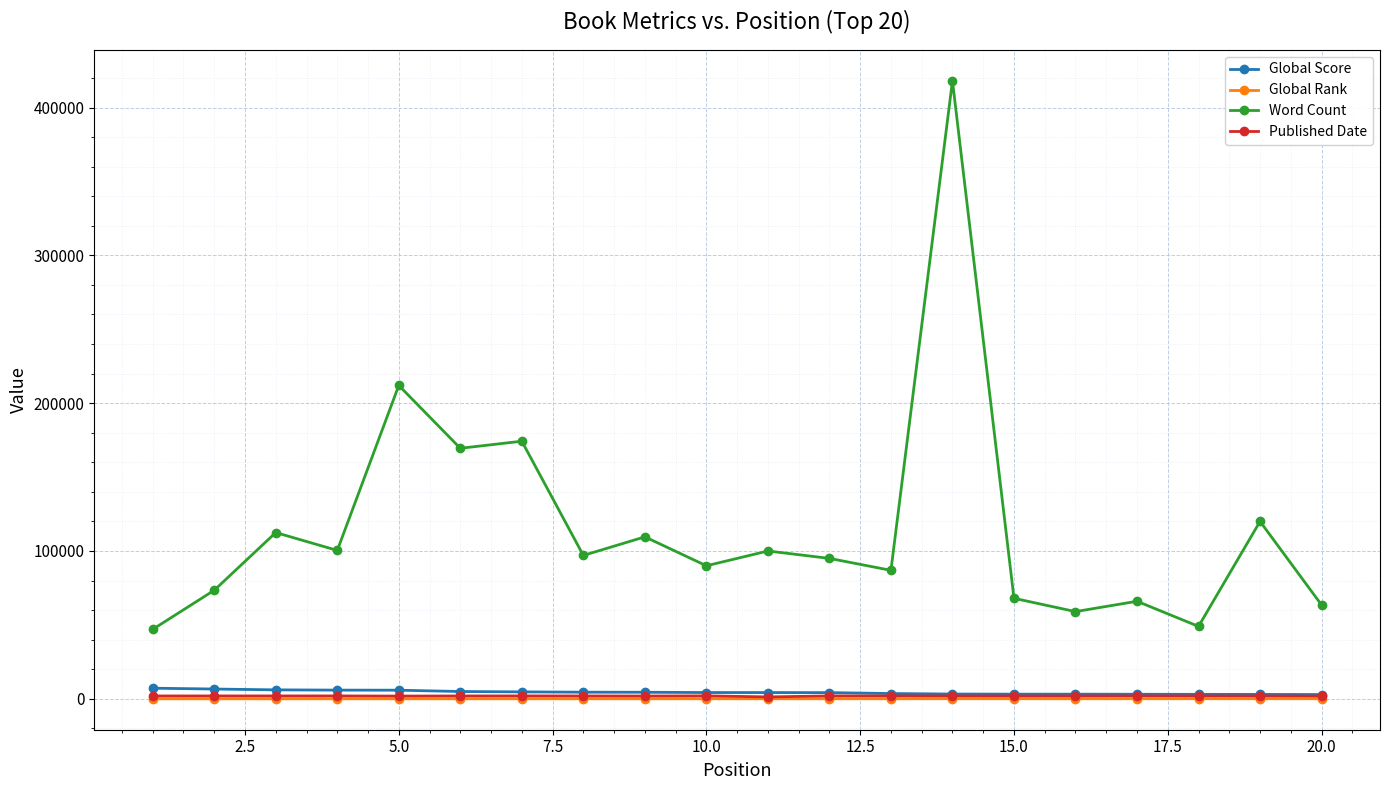

Which series has the largest total across all categories?

Word Count